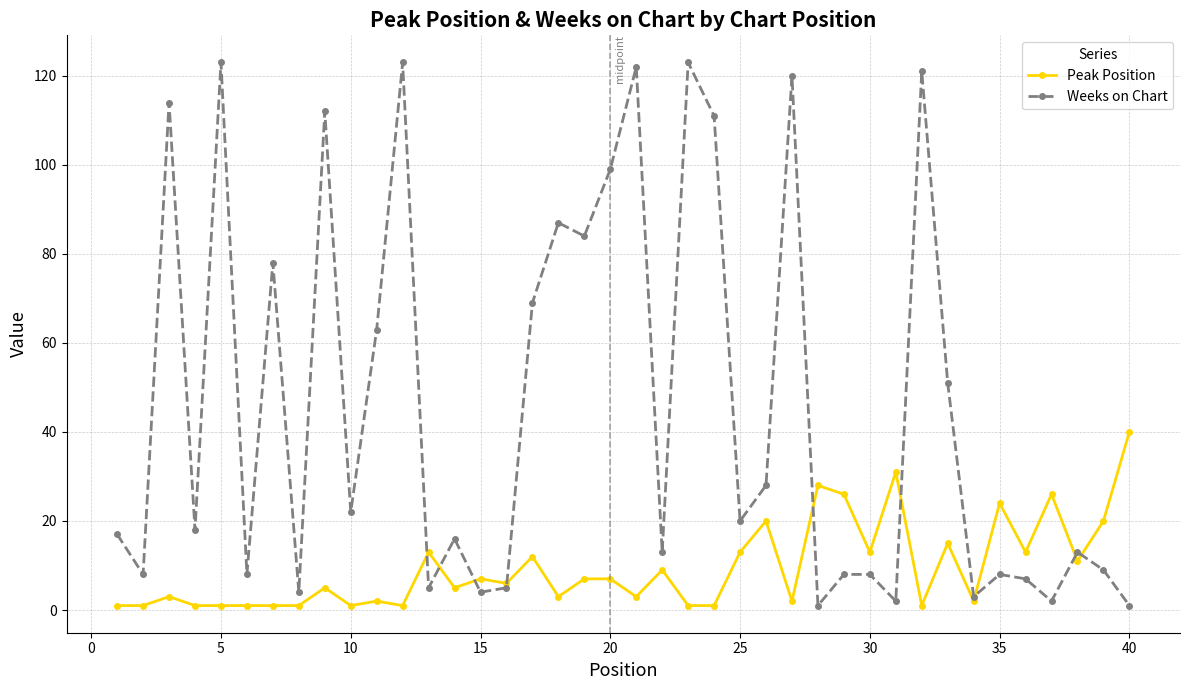

Rank the series by their maximum value, from highest to lowest.

Weeks on Chart, Peak Position